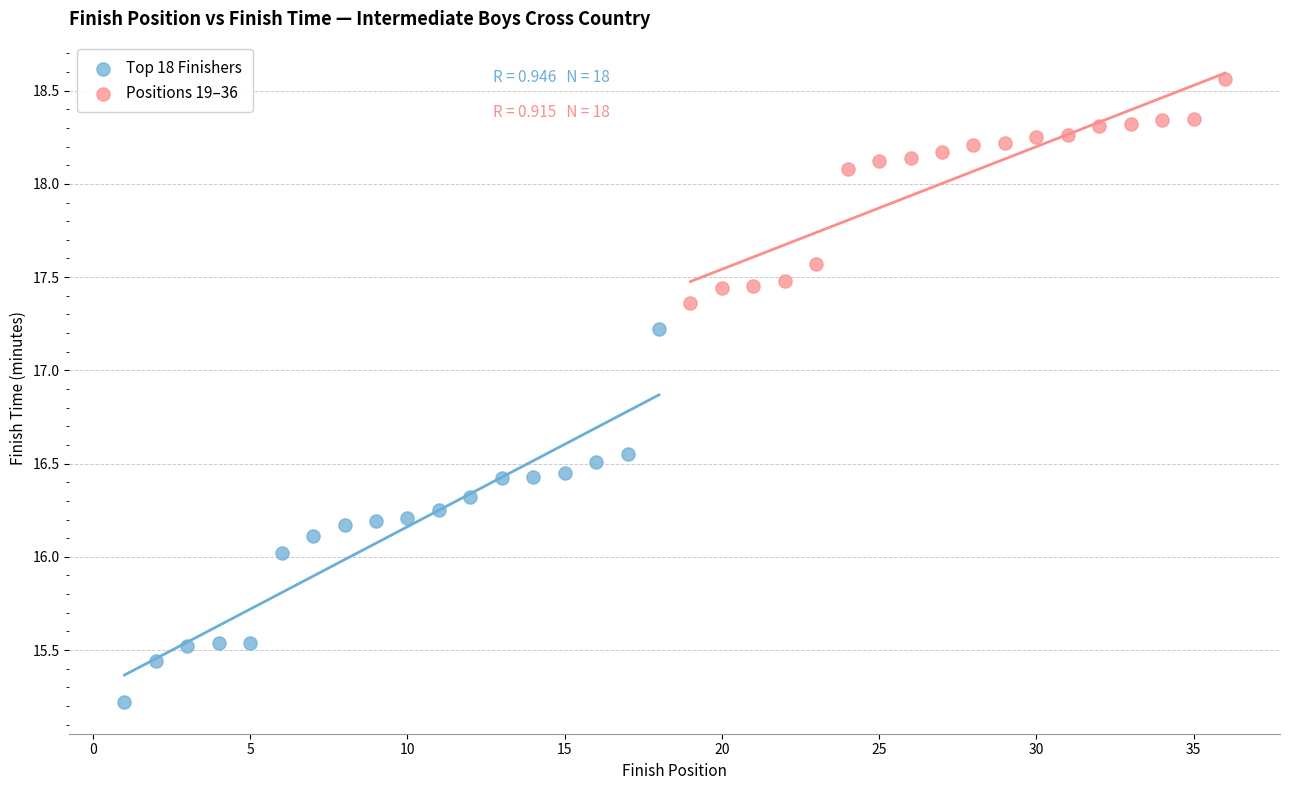

What are all the series names shown in the legend?

Top 18 Finishers, Positions 19–36